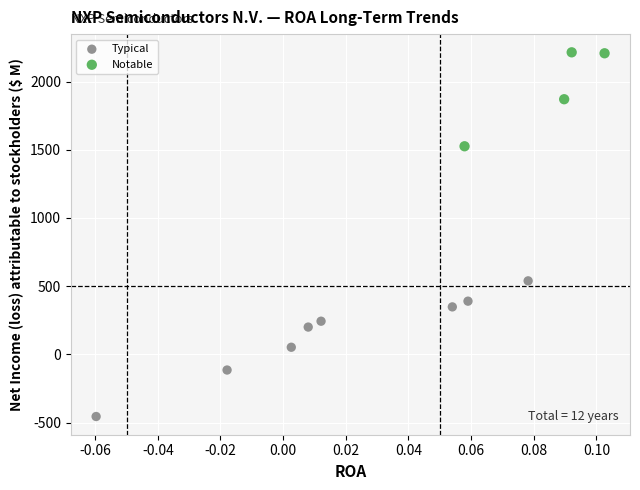

Which series contains the lowest Y value?

Typical